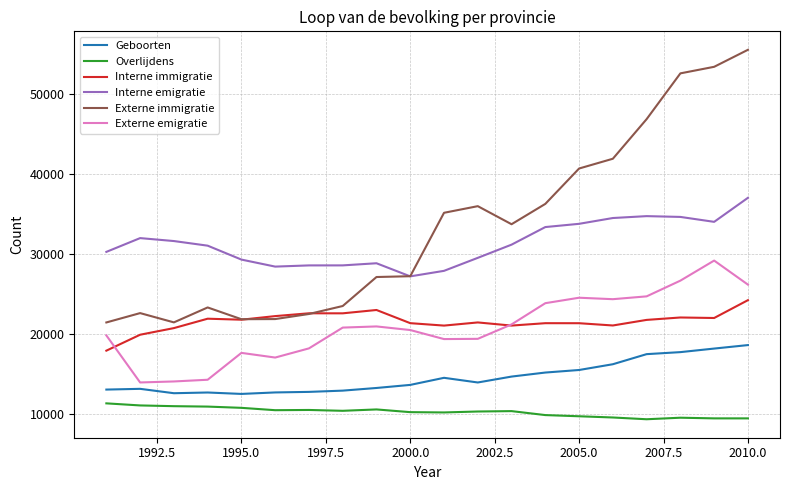

List the series in order of their peak value, highest first.

Externe immigratie, Interne emigratie, Externe emigratie, Interne immigratie, Geboorten, Overlijdens